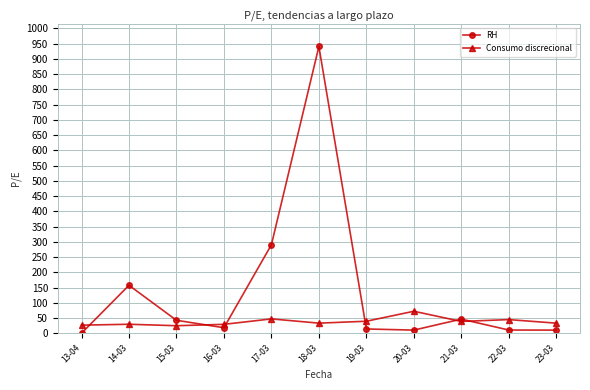

What are all the series names shown in the legend?

RH, Consumo discrecional